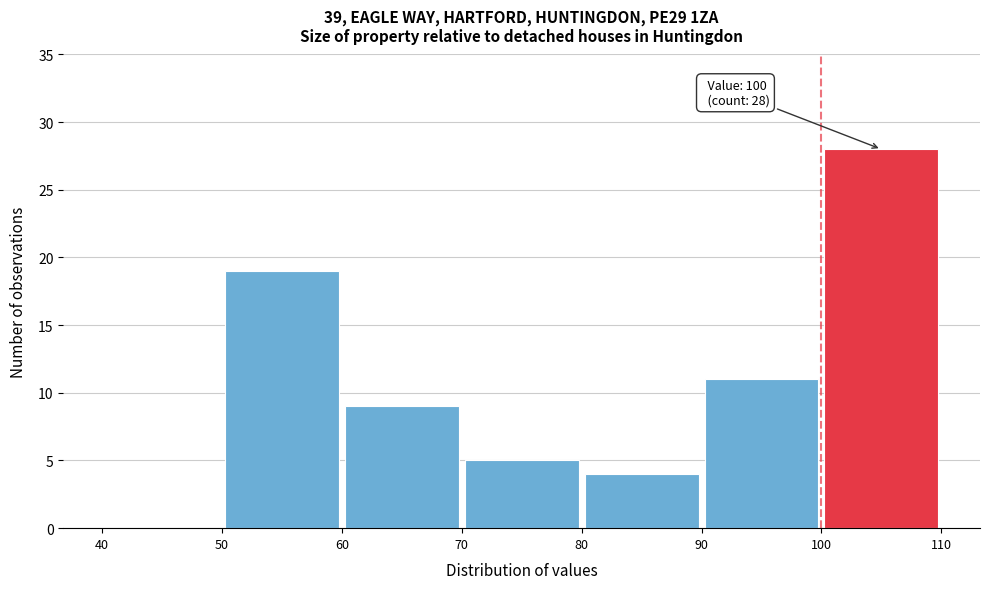

Which range on the x-axis has the tallest bar?

100 to 110